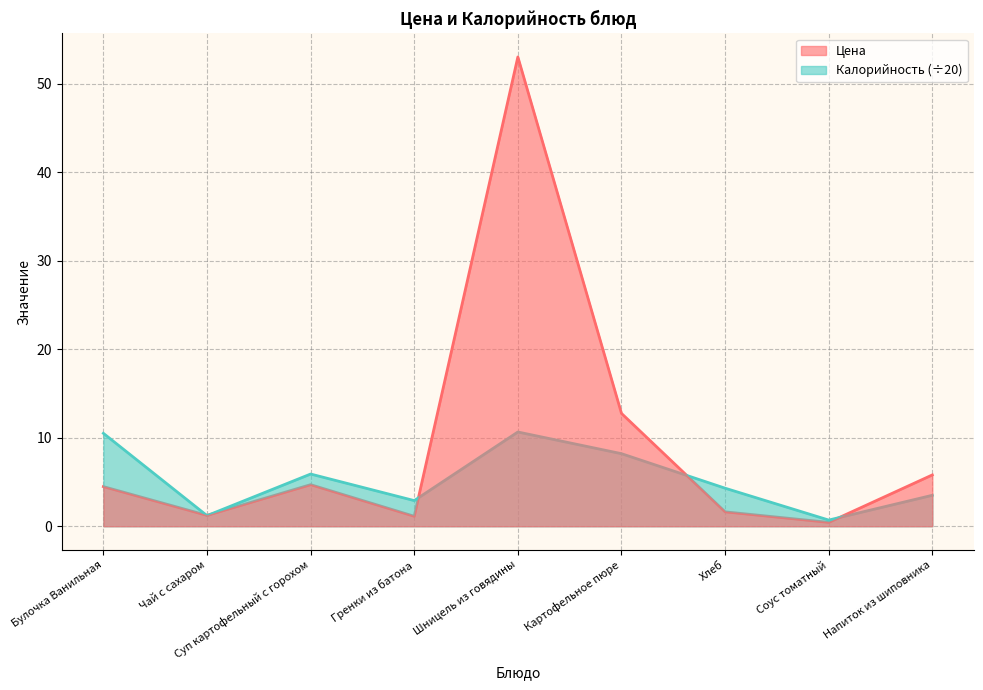

Does the chart display data point markers on the line(s)?

No